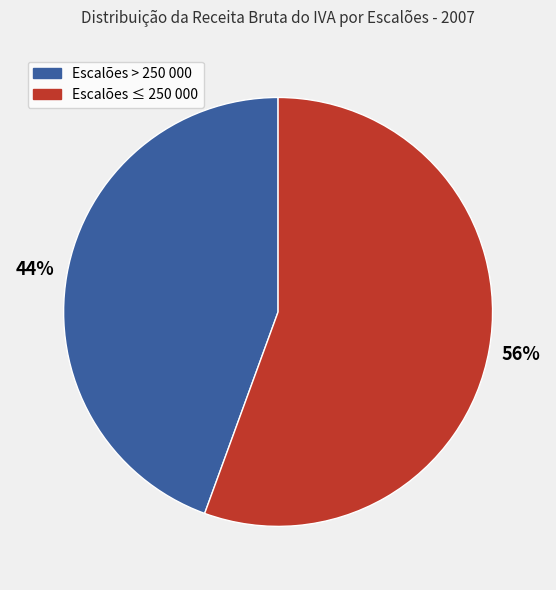

Is there a majority slice in this chart?

Yes